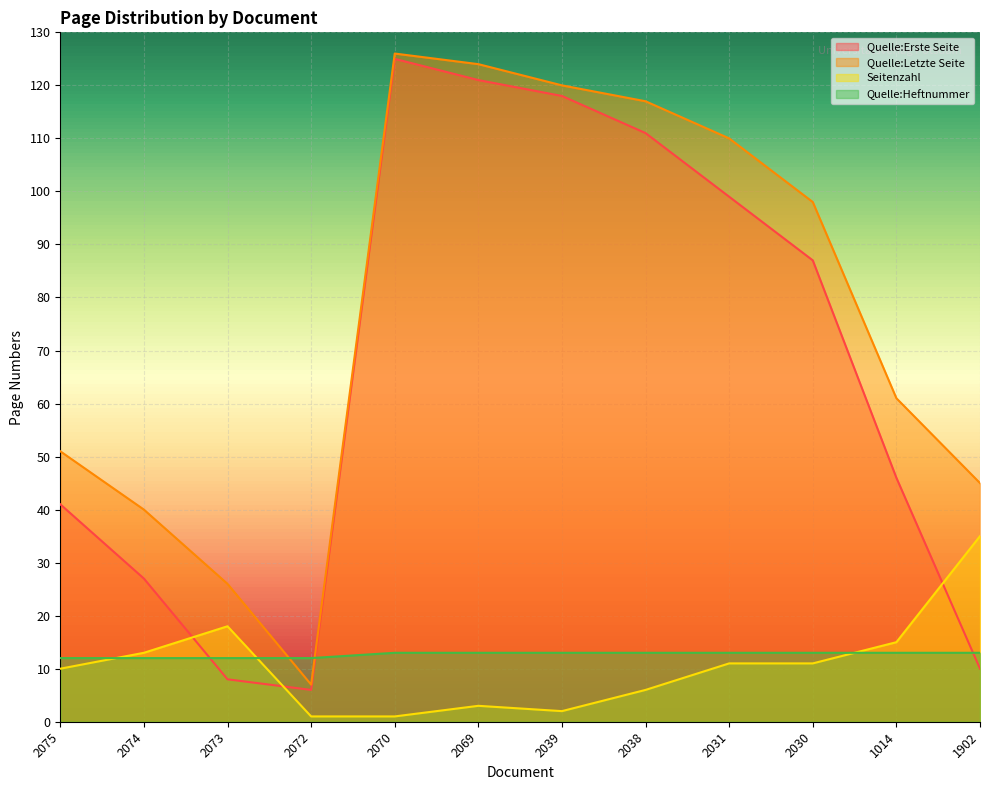

What is the maximum value shown in the chart?

126